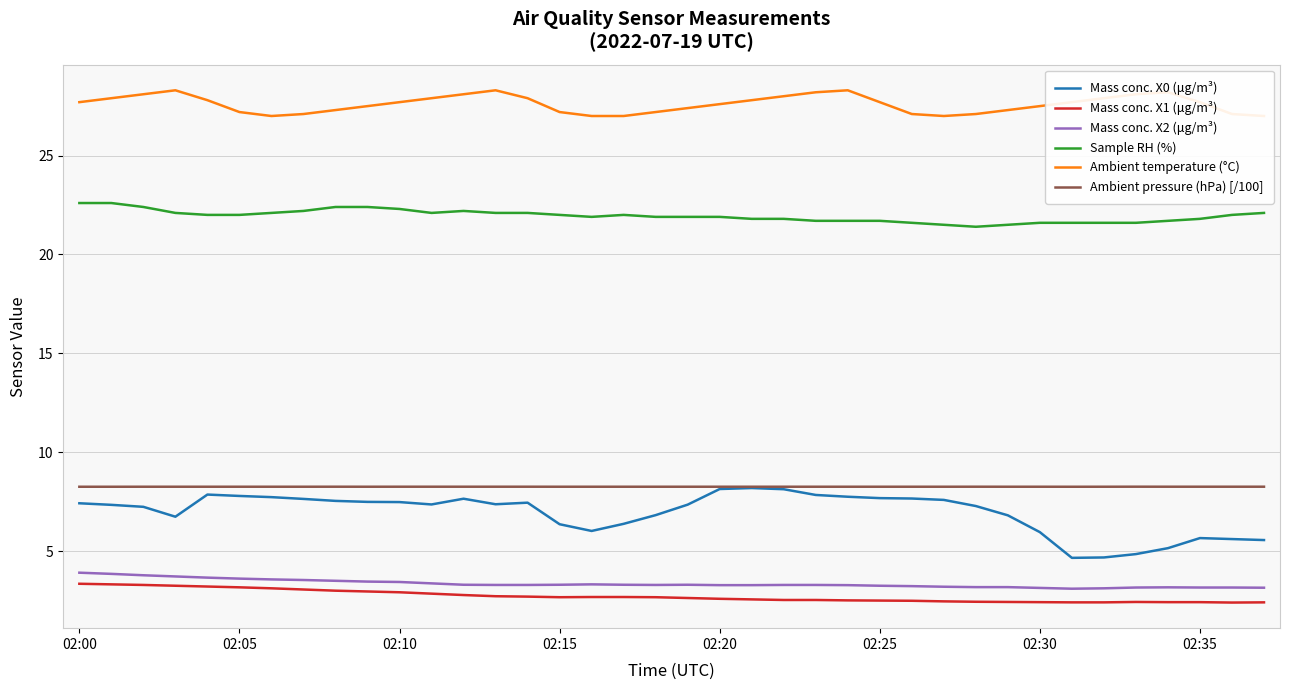

At which label is Mass conc. X2 (μg/m³) closest to 3?

31